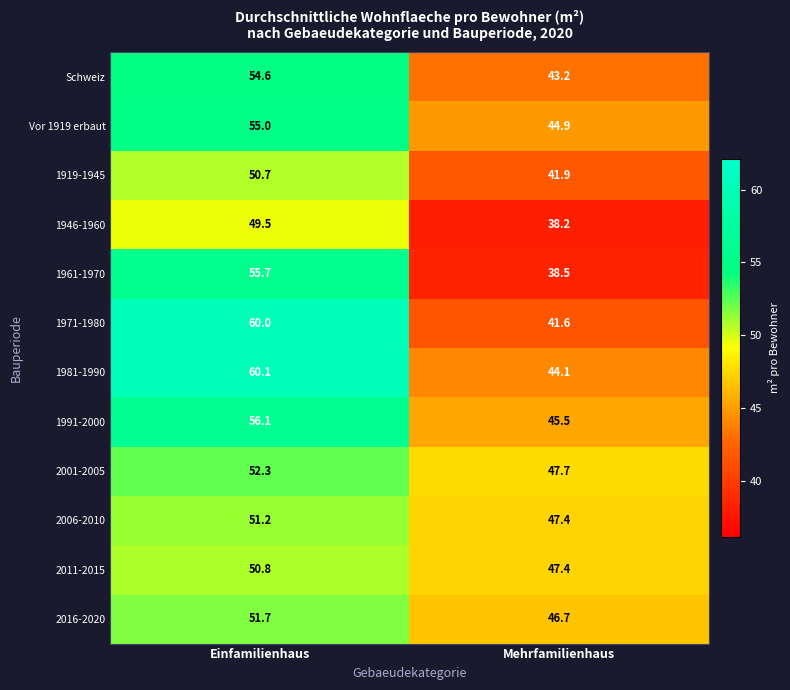

Rank the series by their maximum value, from highest to lowest.

1981-1990, 1971-1980, 1991-2000, 1961-1970, Vor 1919 erbaut, Schweiz, 2001-2005, 2016-2020, 2006-2010, 2011-2015, 1919-1945, 1946-1960